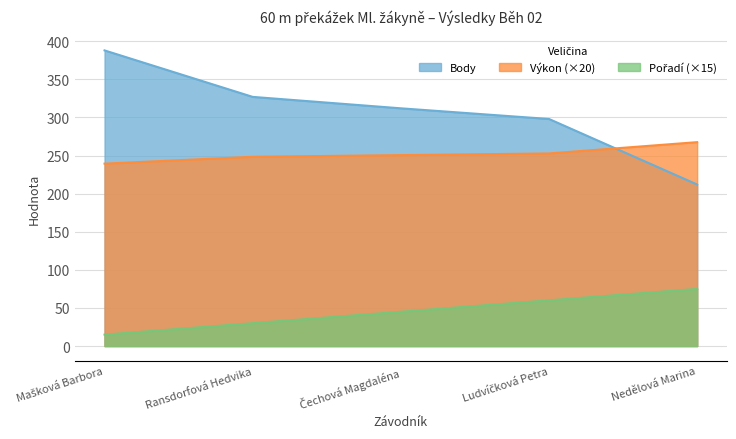

The Pořadí series shows 18.4 at Ransdorfová Hedvika. True or false?

False